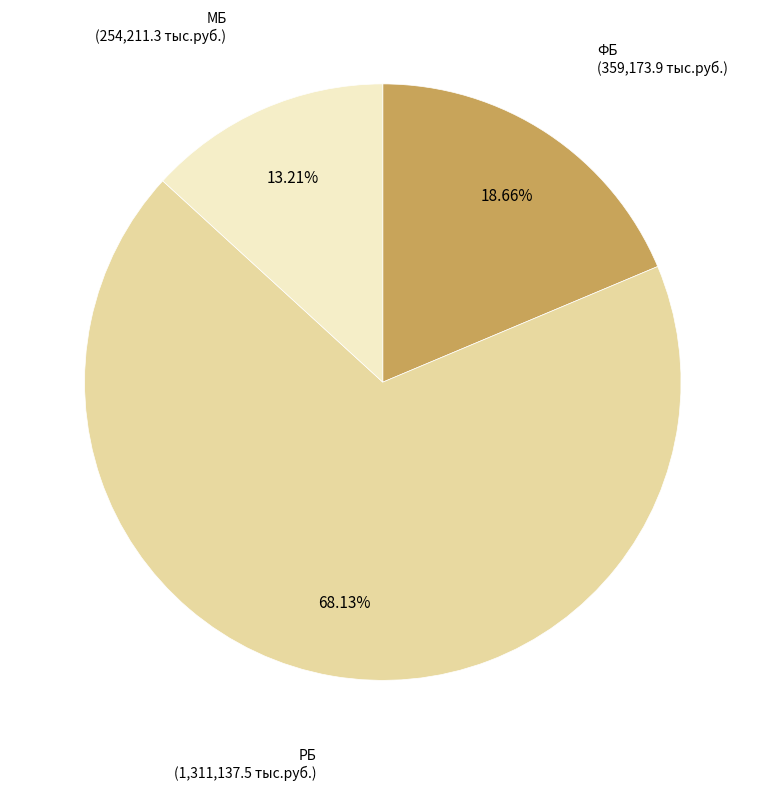

Count the number of slices in the pie.

3